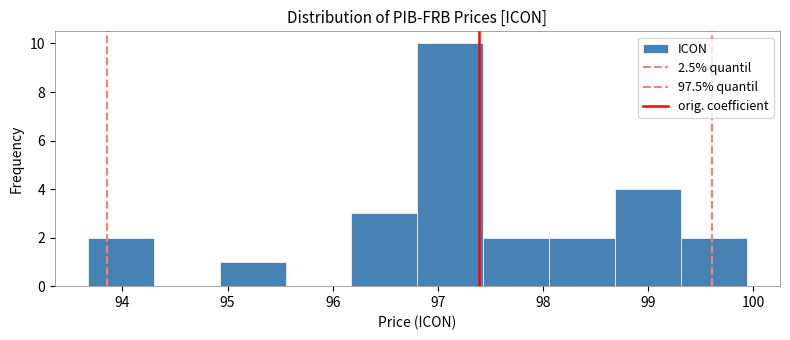

Over which range of the x-axis is the bar tallest?

96.8 to 97.4